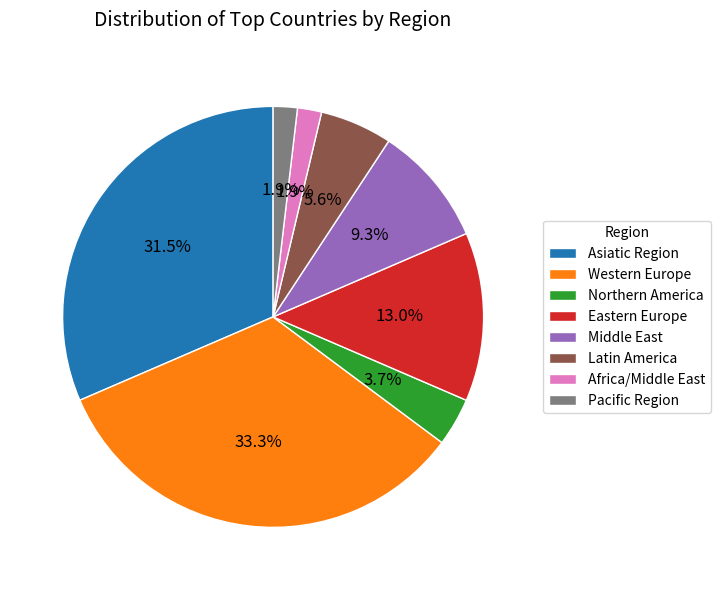

To the nearest percent, what portion does Middle East represent?

9%